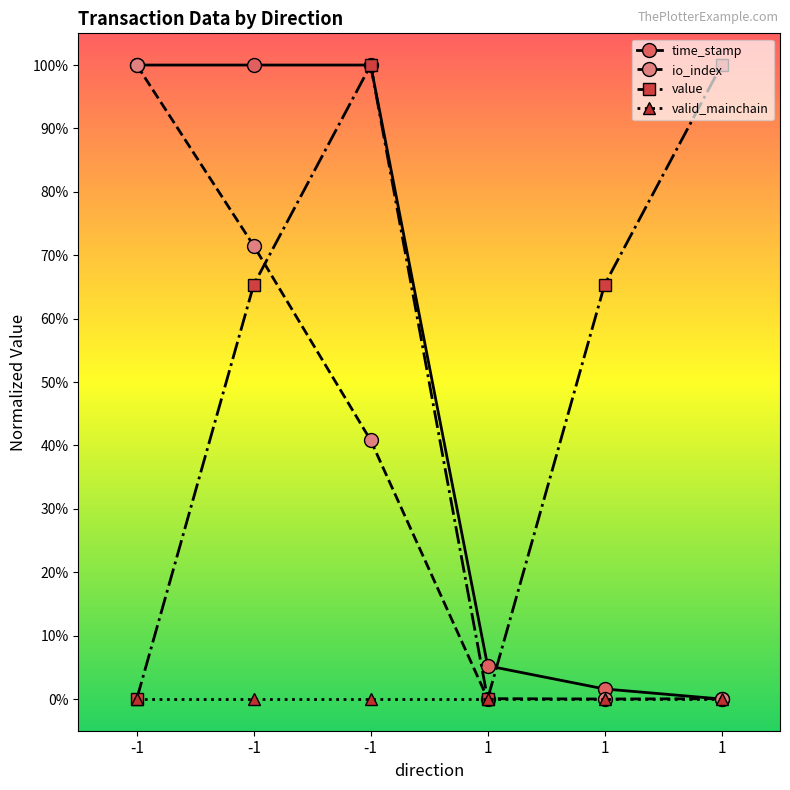

List the labels in order of valid_mainchain value, smallest first.

-1, -1, -1, 1, 1, 1